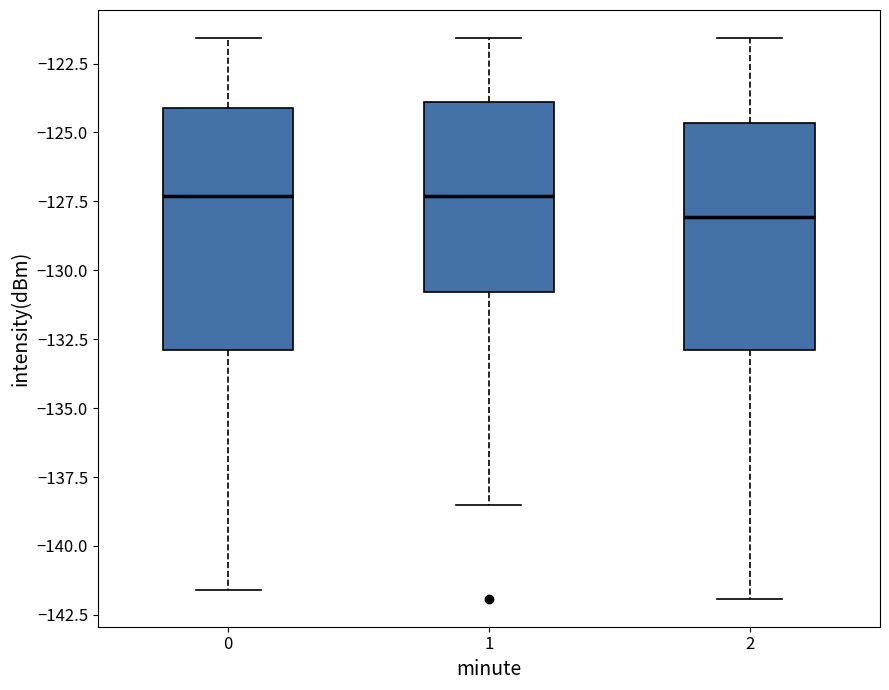

Where is the lower edge of the box at x = 2 on the y-axis? The values are not printed on the chart, so give them approximately, as read against the axis.

-133.0